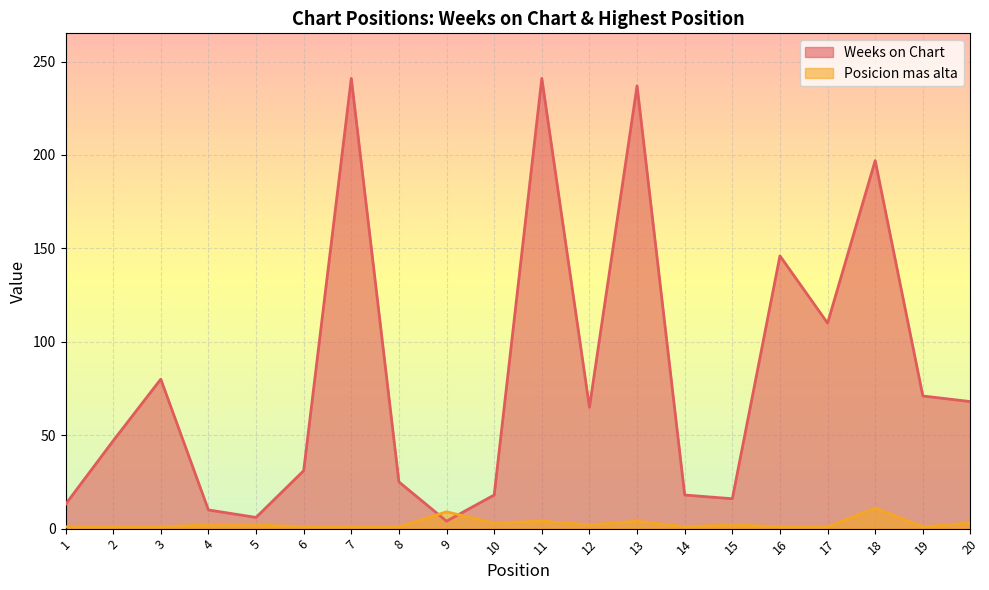

How many intersections are there between Weeks on Chart and Posicion mas alta?

2